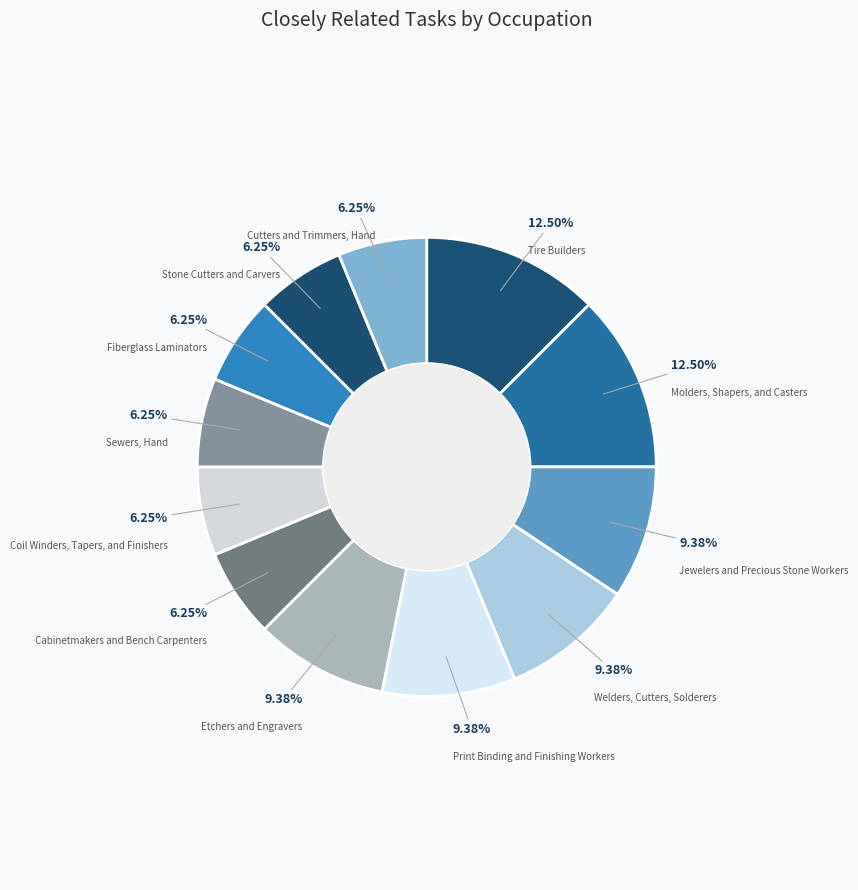

How many segments does this pie chart have?

12